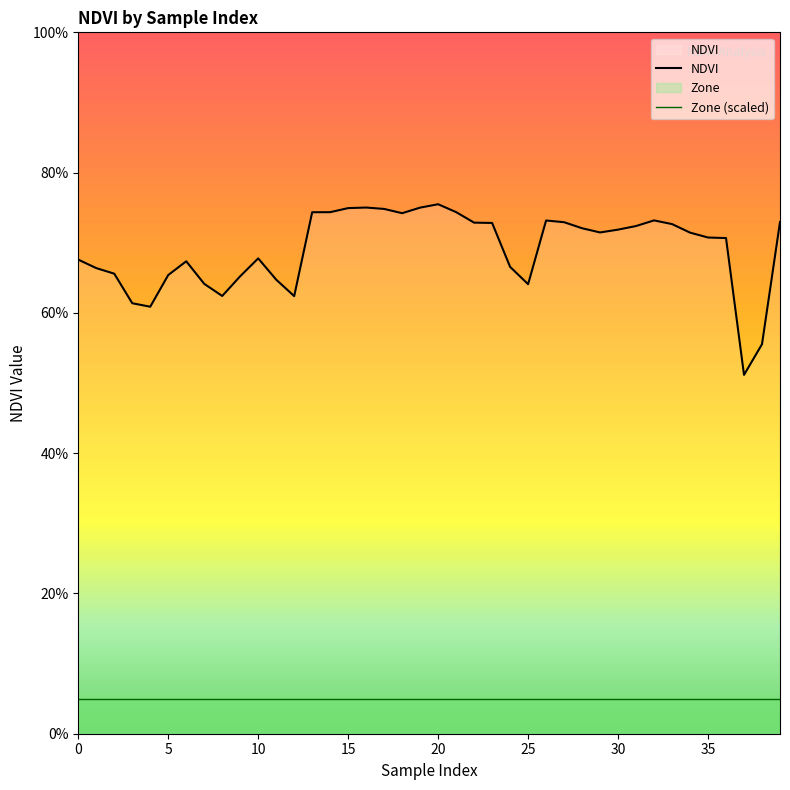

Between 0 and 22, which series saw the biggest shift?

NDVI